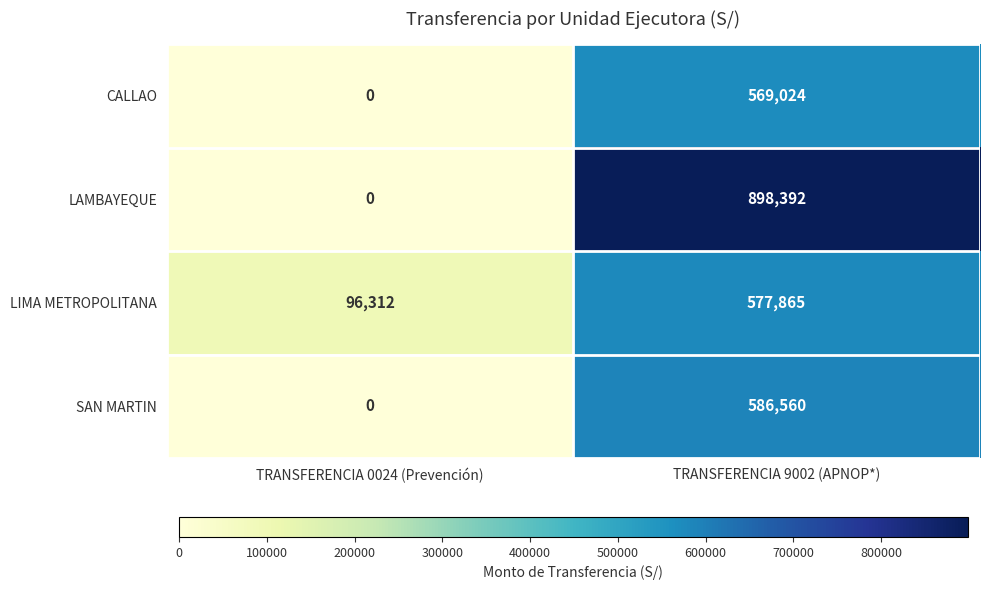

Which category has the highest value in the SAN MARTIN series?

TRANSFERENCIA 9002 (APNOP*)